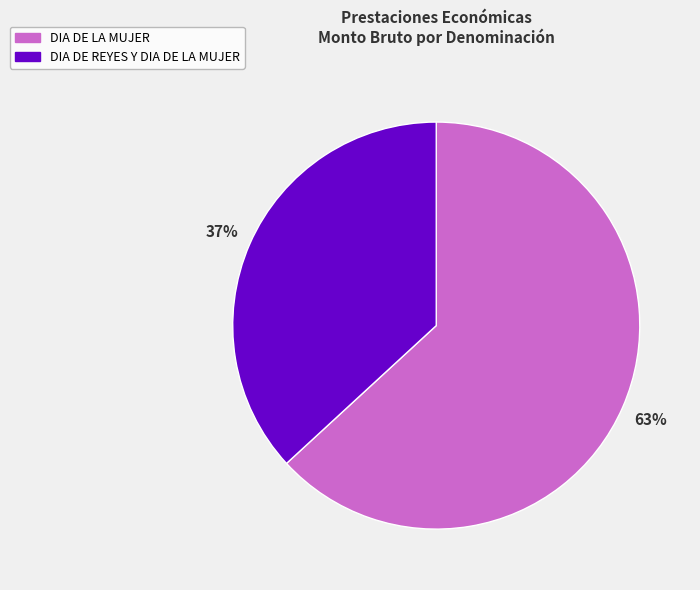

Count the number of slices in the pie.

2